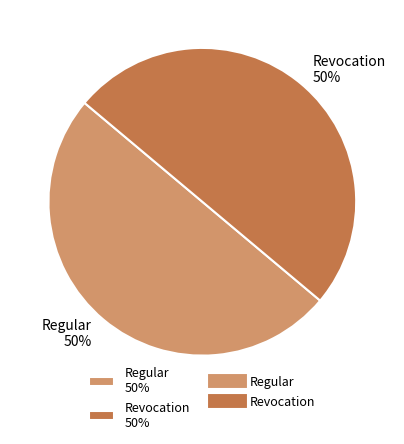

True or false: Regular 50% accounts for 50% of the total.

True